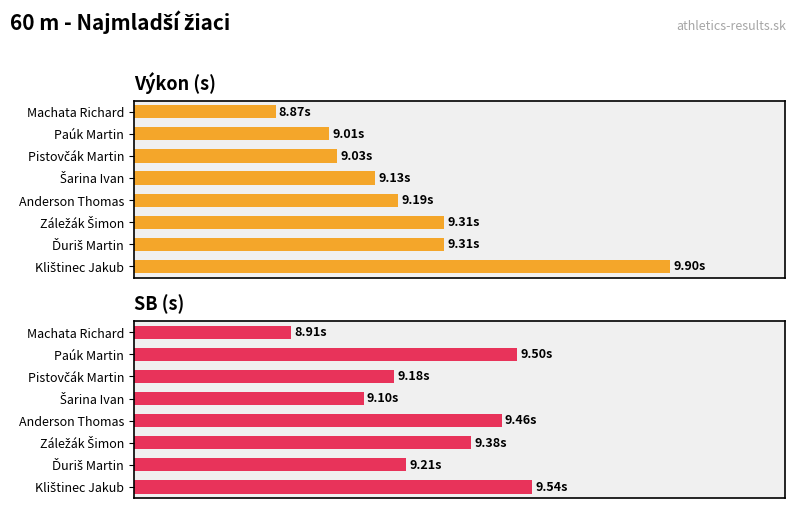

How many data points in Výkon are above 40?

4